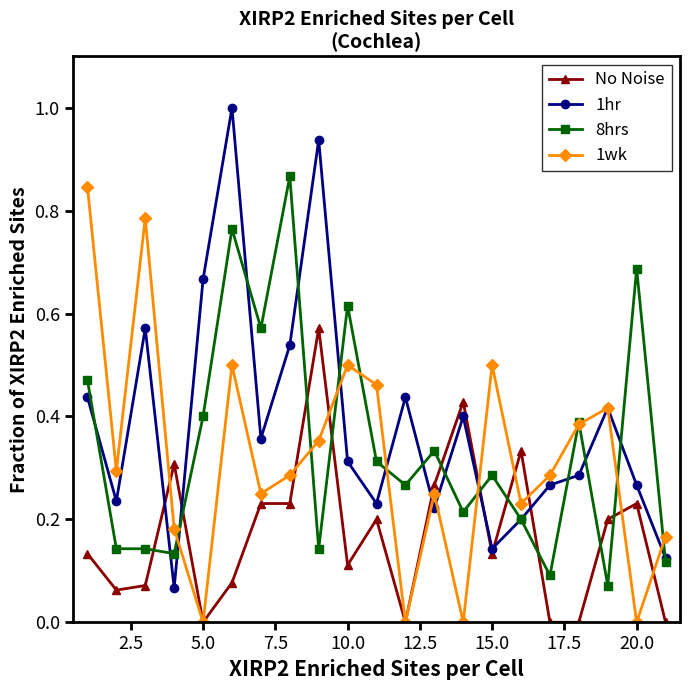

Does the chart display data point markers on the line(s)?

Yes